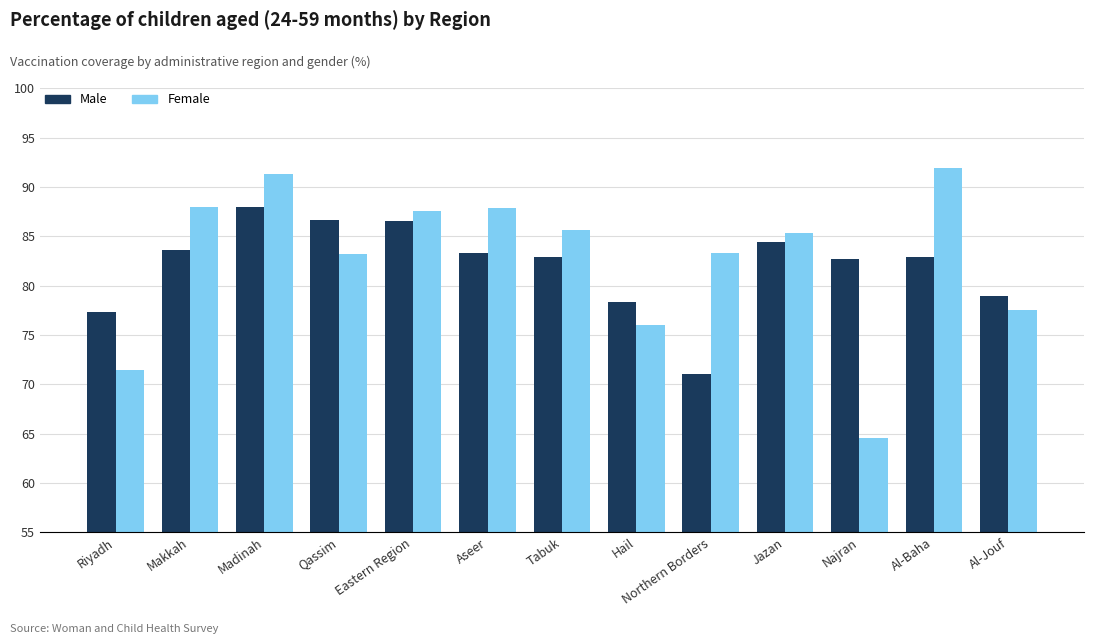

Rank the series by their maximum value, from lowest to highest.

Male, Female